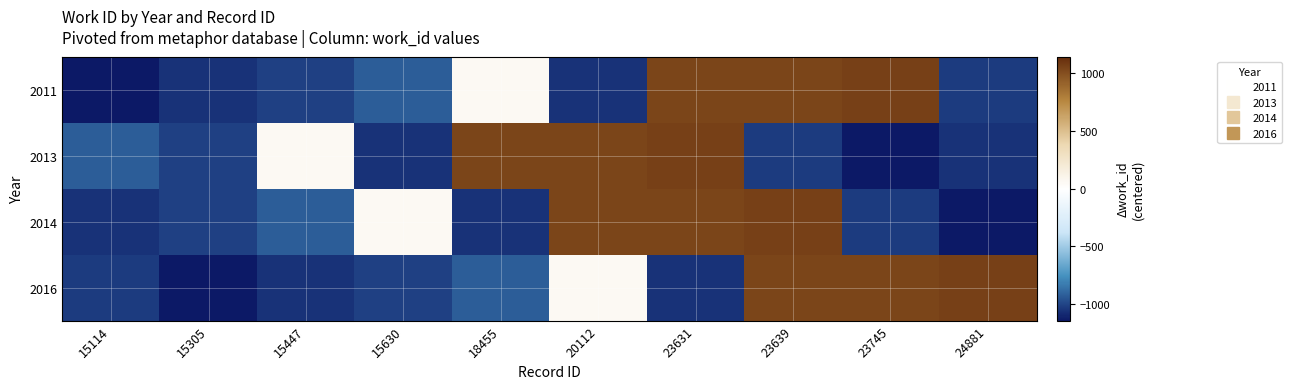

How many series are shown in this chart?

4